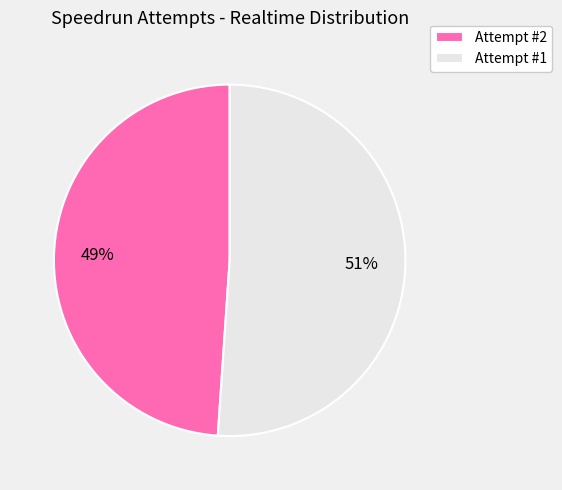

To the nearest percent, what percentage of the pie is Attempt #1?

51%